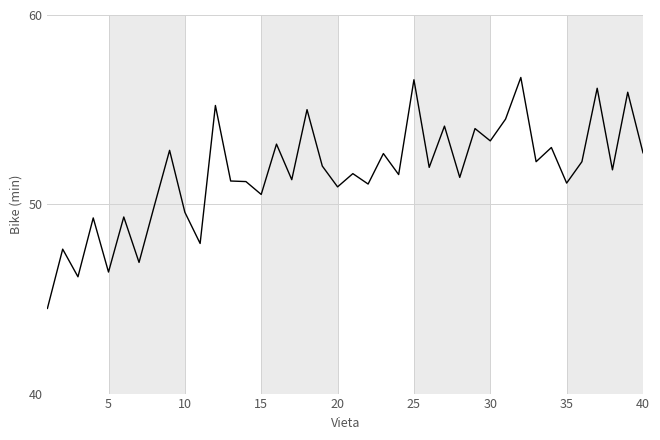

What is the minimum value shown in the chart?

44.5